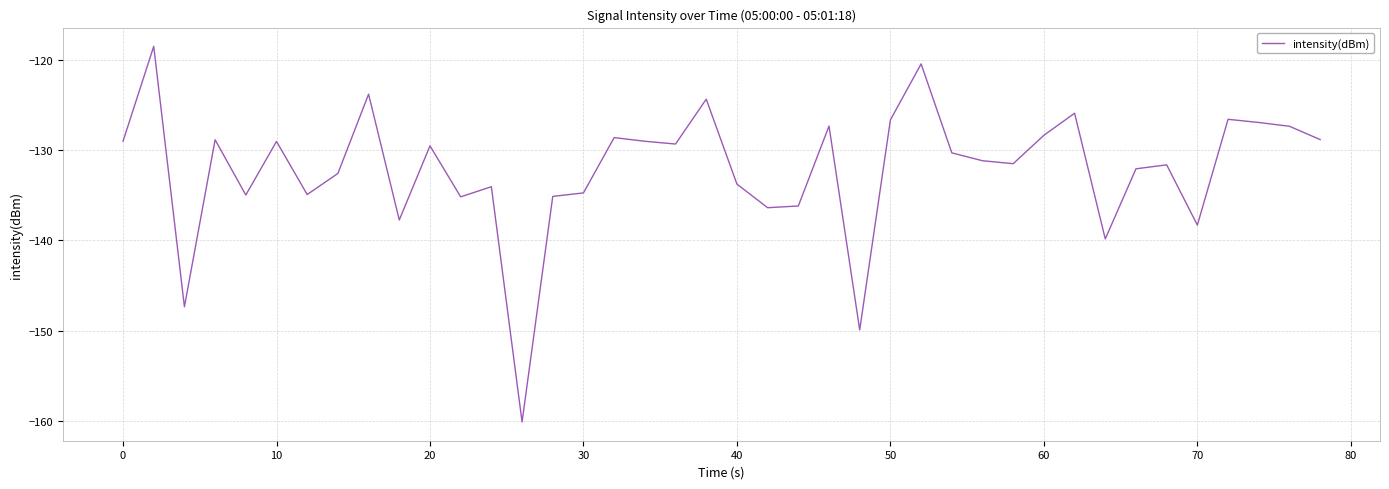

What is the greatest value displayed?

-118.5